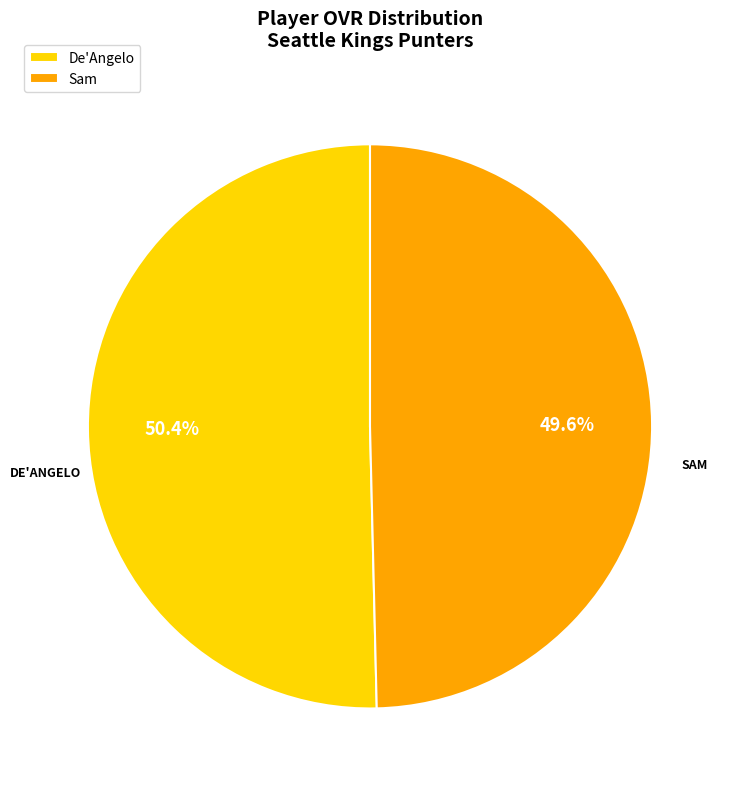

To the nearest percent, what portion does De'Angelo represent?

50%